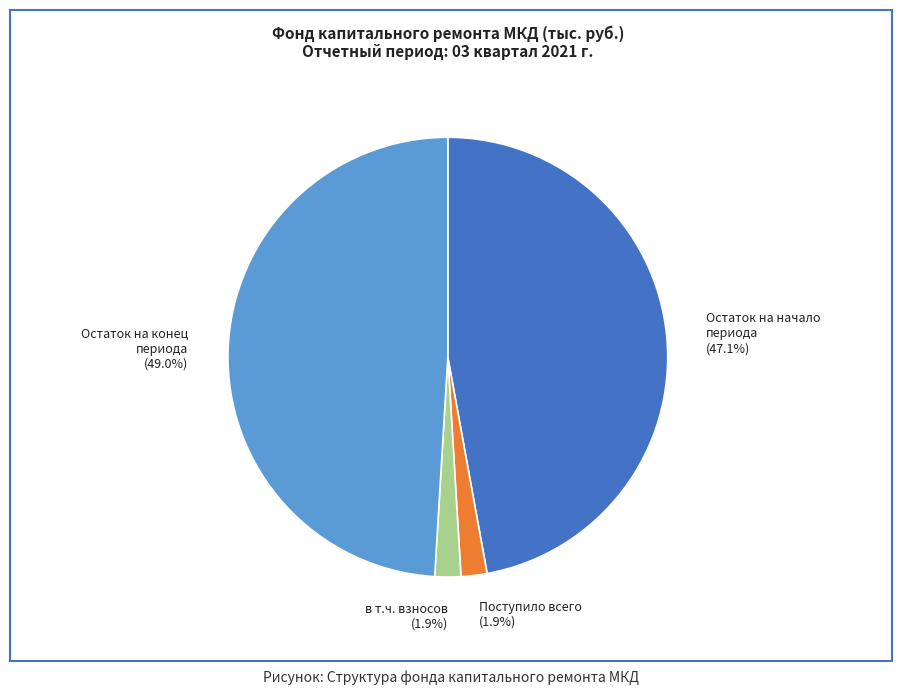

What is the total percentage of Остаток на конец периода (49.0%) and Поступило всего (1.9%)?

51.0%